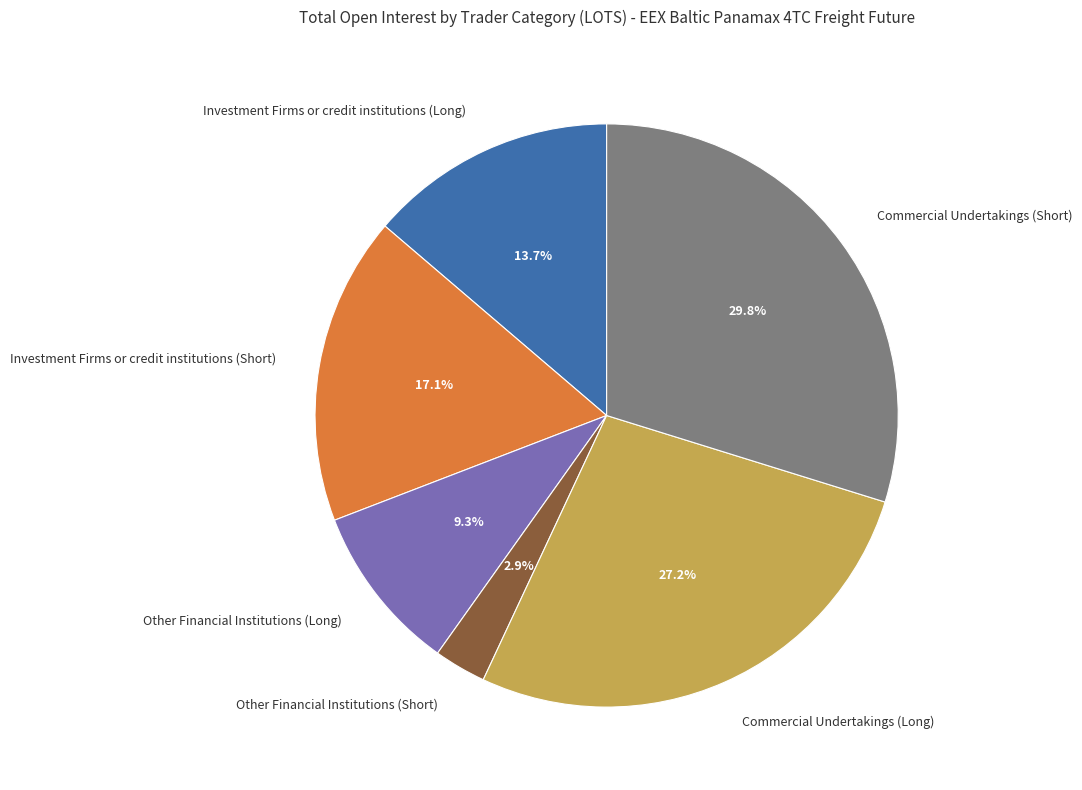

Approximately how many times larger is the value at Commercial Undertakings (Short) compared to Other Financial Institutions (Long)?

3.2